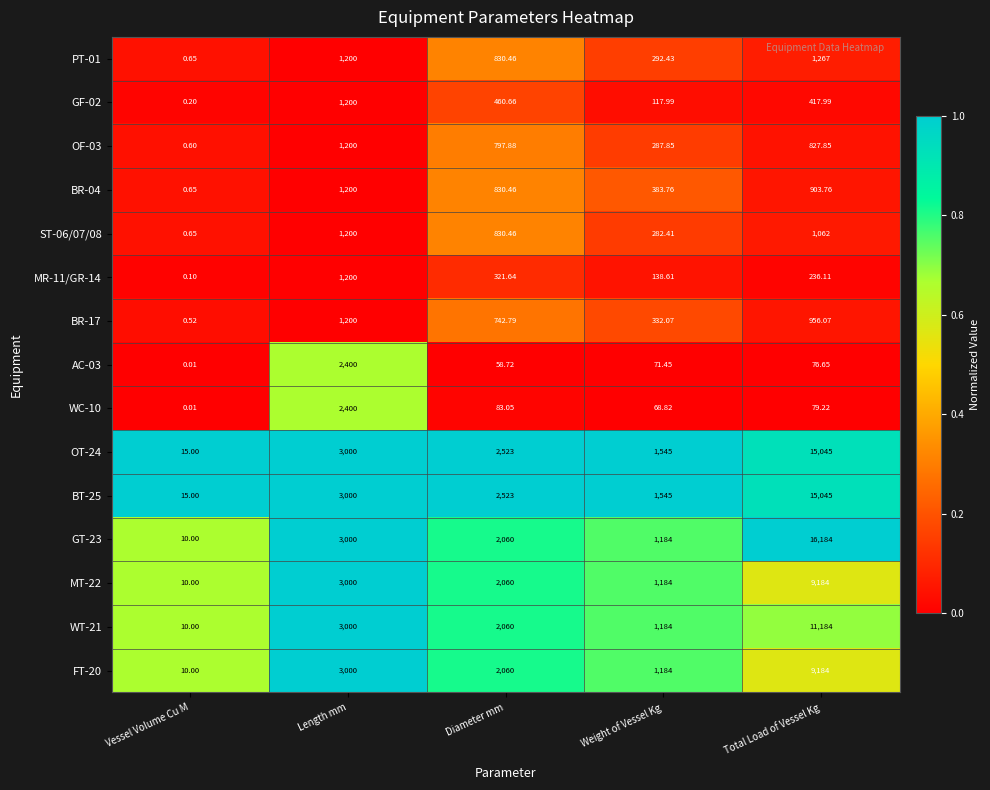

At which label is MR-11/GR-14 closest to 600?

Diameter mm